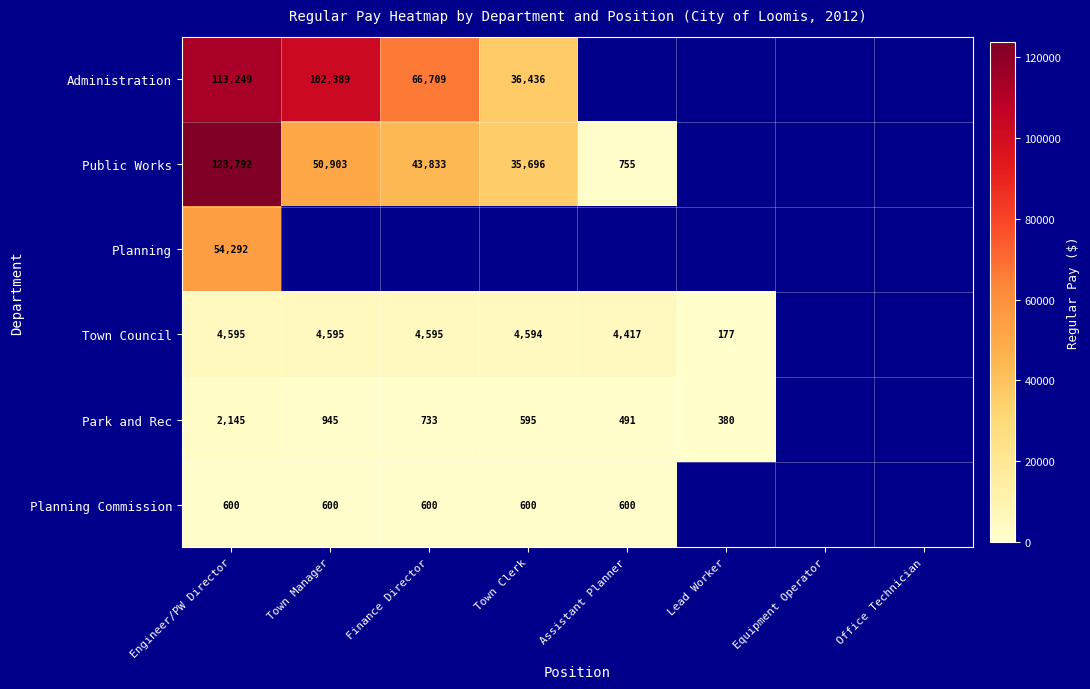

Is it true that Planning Commission equals 600 at Town Manager?

True